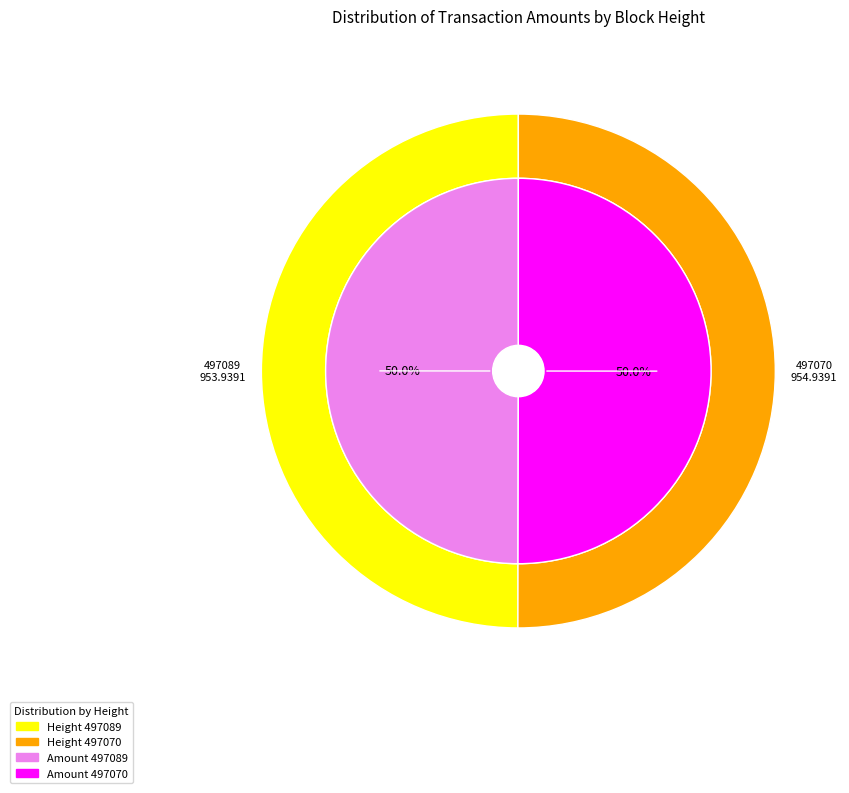

To the nearest percent, what percentage of the pie is 497089?

50%